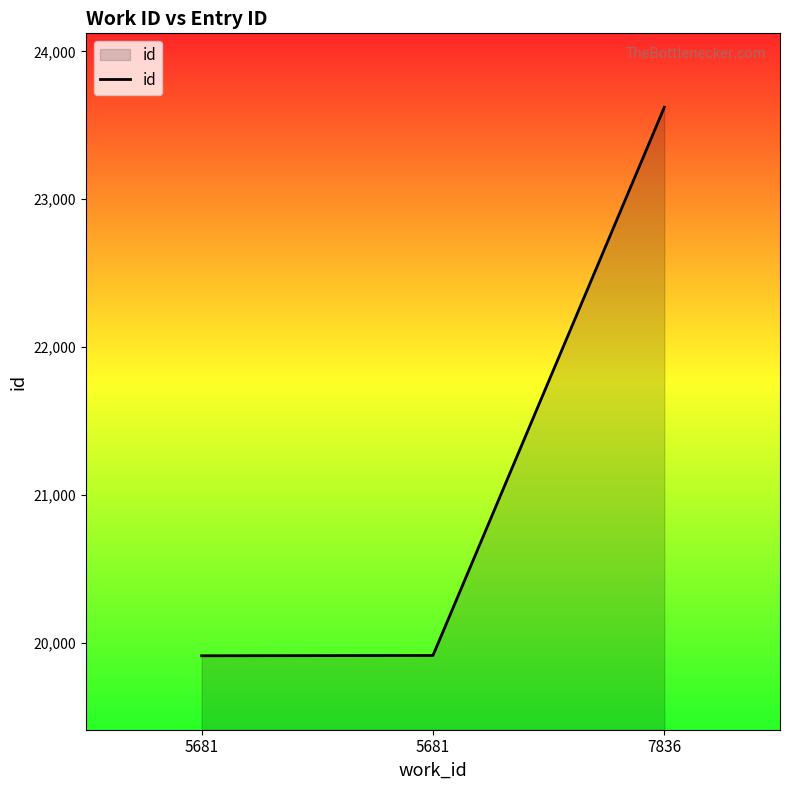

Does the chart display data point markers on the line(s)?

No